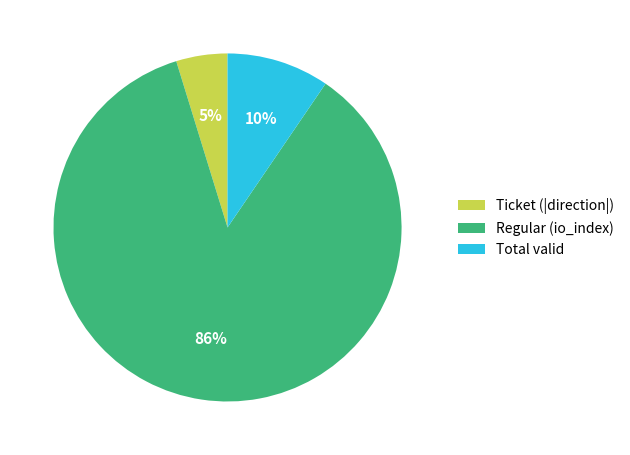

What is the majority slice?

Regular (io_index)